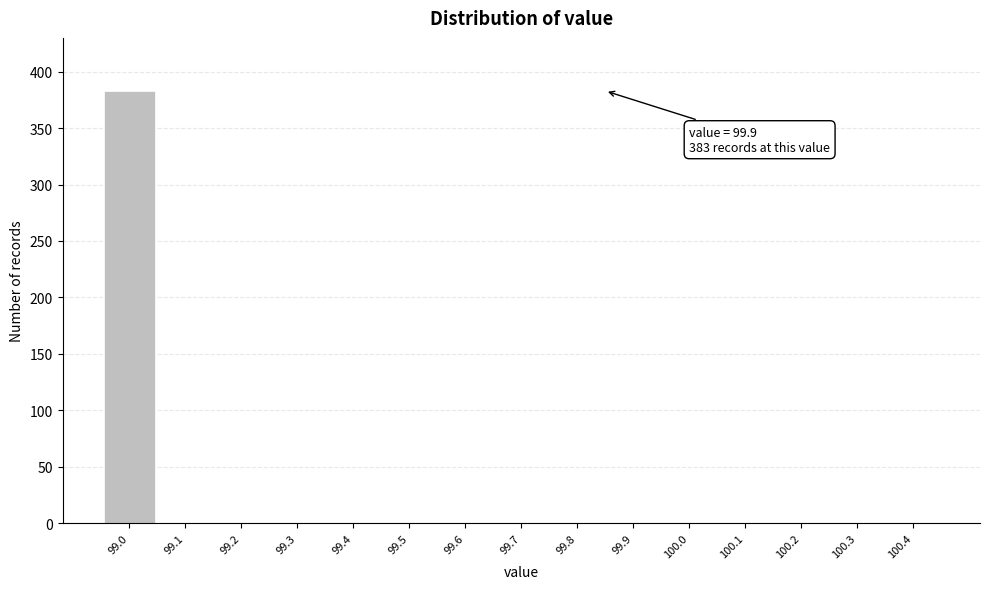

Reading left to right, extract all data points from this chart.

99.0=383	99.1=0	99.2=0	99.3=0	99.4=0	99.5=0	99.6=0	99.7=0	99.8=0	99.9=0	100.0=0	100.1=0	100.2=0	100.3=0	100.4=0